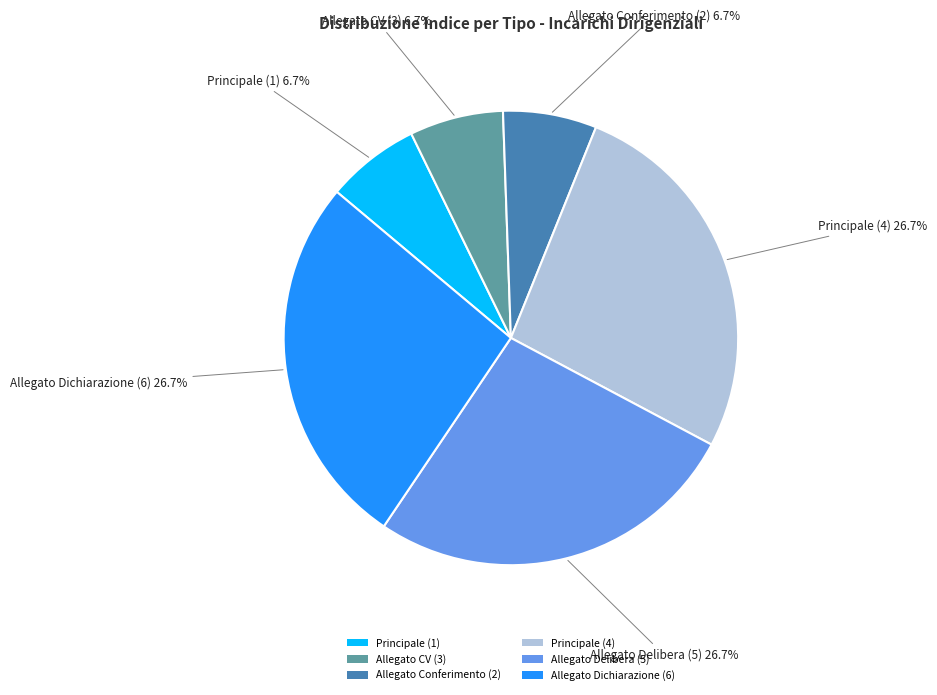

To the nearest percent, what percentage of the pie is Allegato Conferimento (2)?

7%